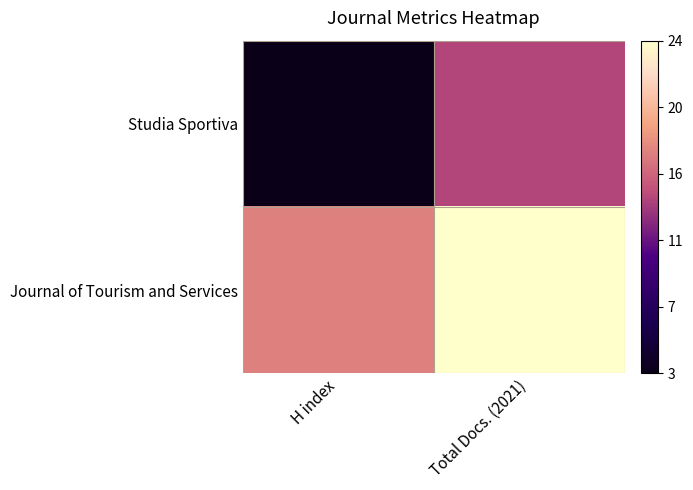

At which category is the sum across all series the highest?

Total Docs. (2021)